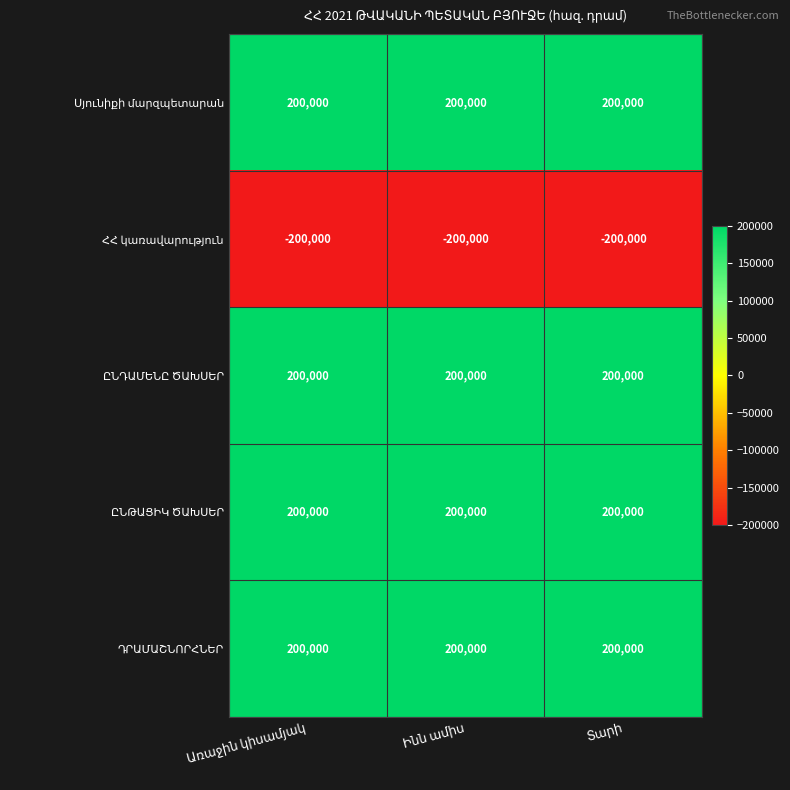

What is the maximum value shown in the chart?

200000